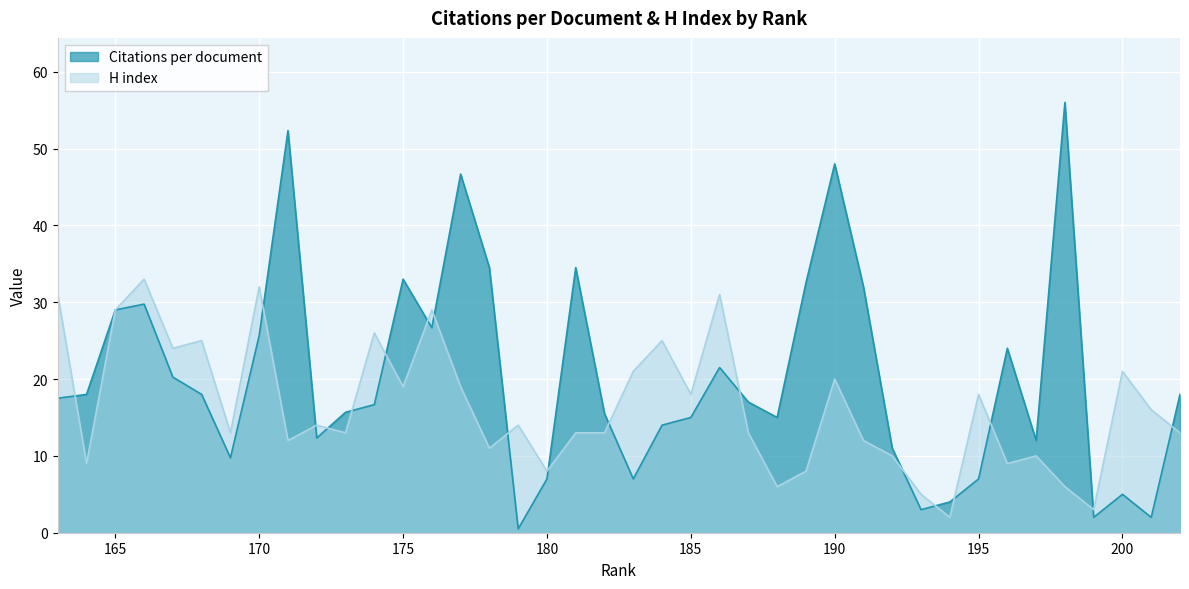

What is the sum of all Citations per document values?

809.3